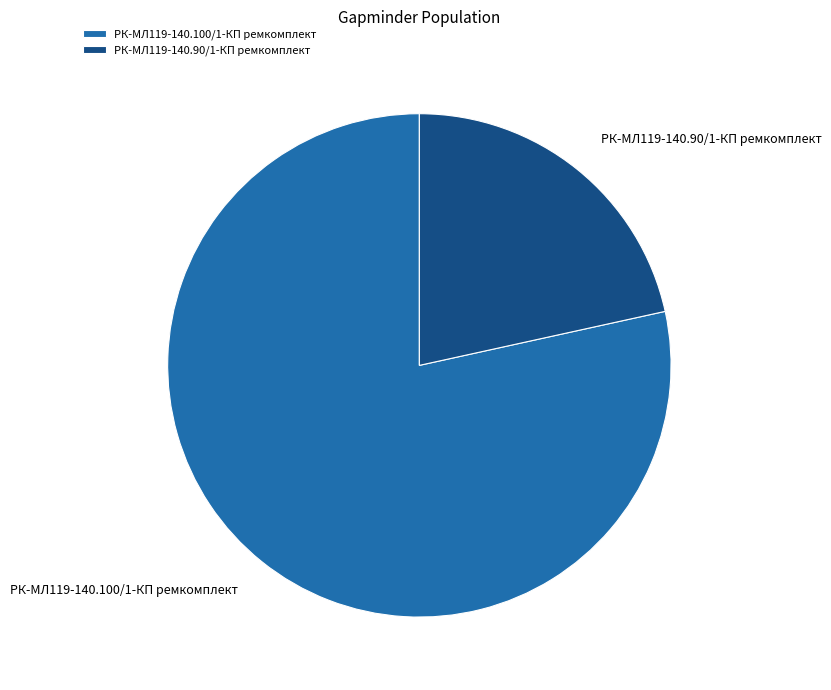

Rank the categories by value from lowest to highest.

РК-МЛ119-140.90/1-КП ремкомплект, РК-МЛ119-140.100/1-КП ремкомплект